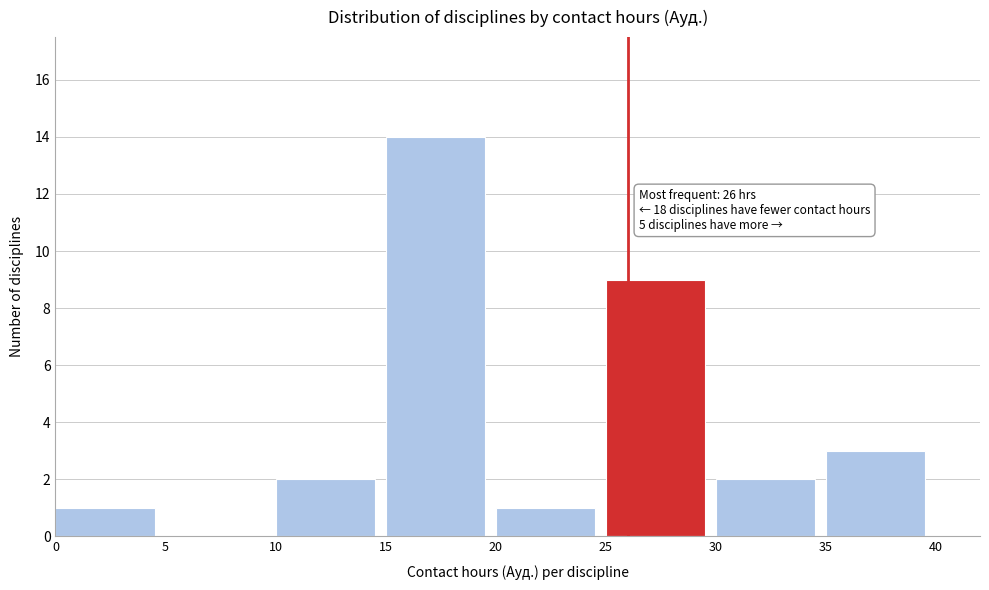

Over which range of the x-axis is the bar tallest?

15 to 20